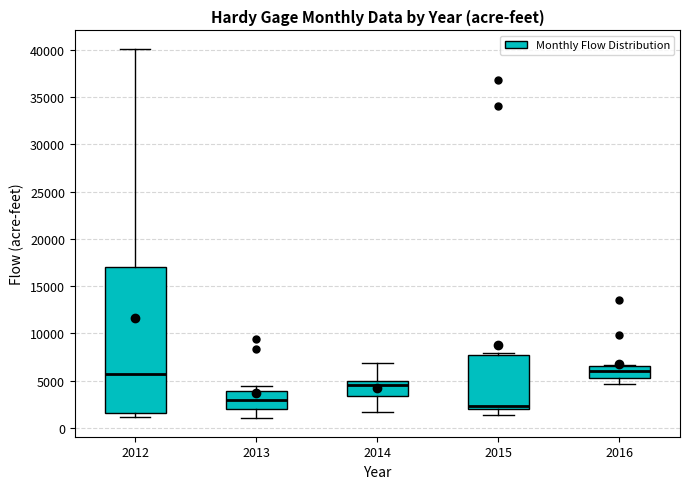

Comparing the boxes themselves (not the whiskers), which one is the tallest?

2012